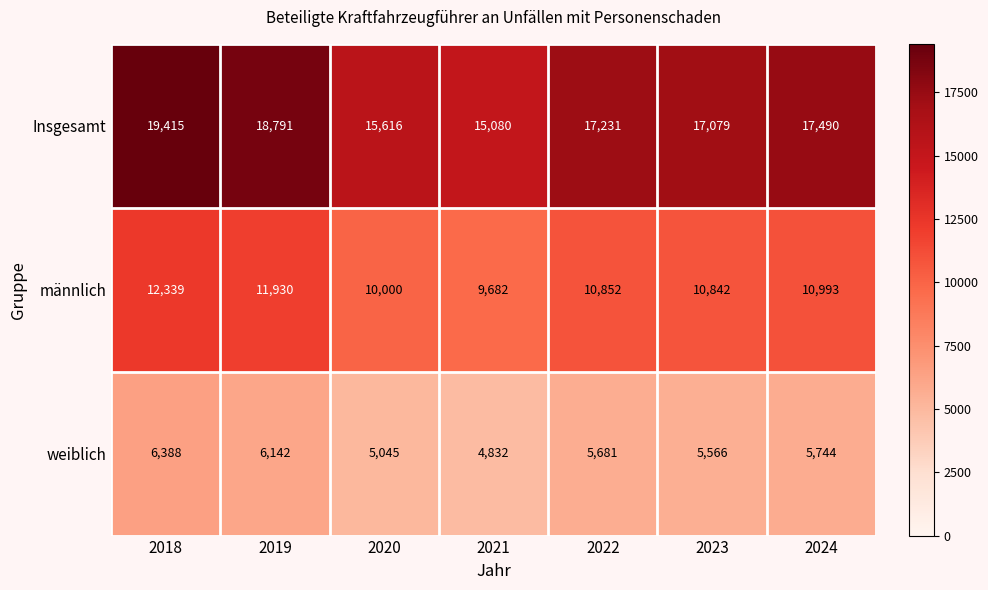

Which series has the largest total across all categories?

Insgesamt